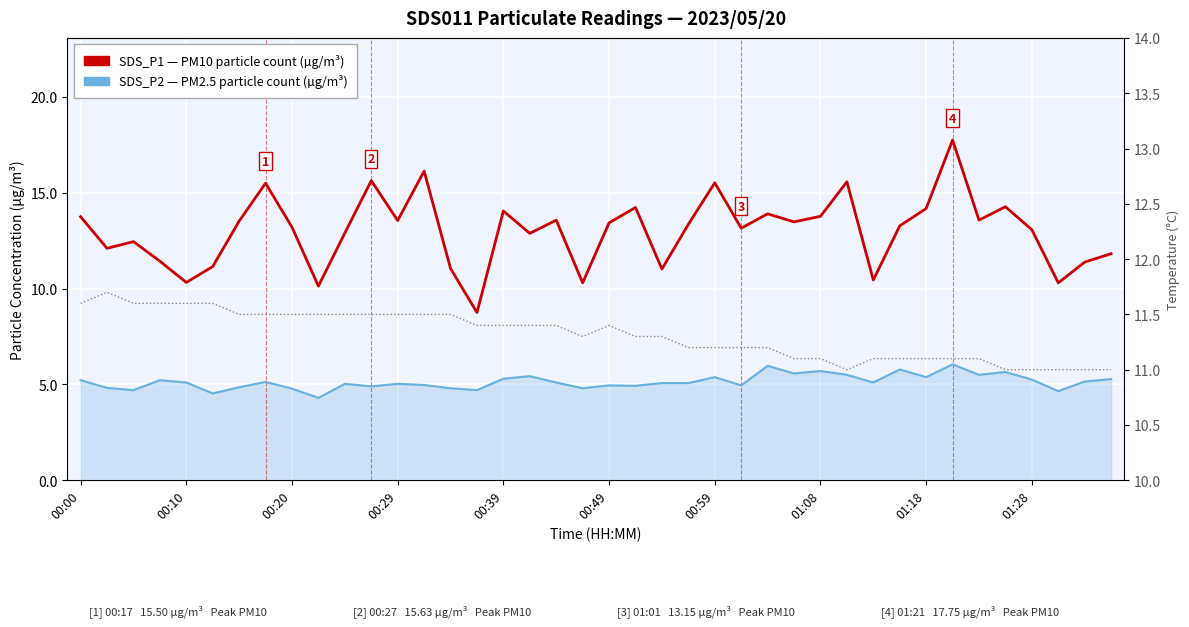

What is the greatest value displayed?

17.8